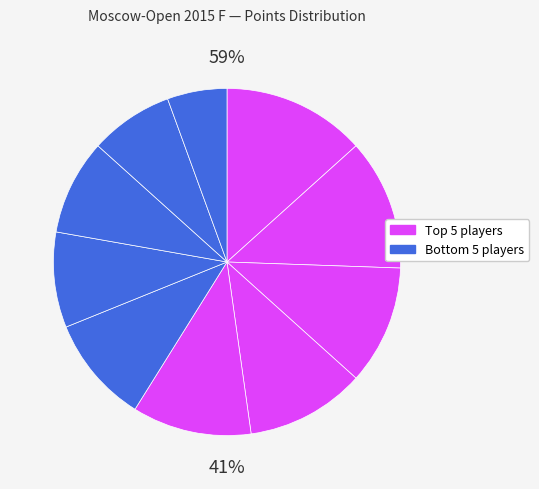

Is it true that Bortnyk Olexandr is 11% of the pie?

True